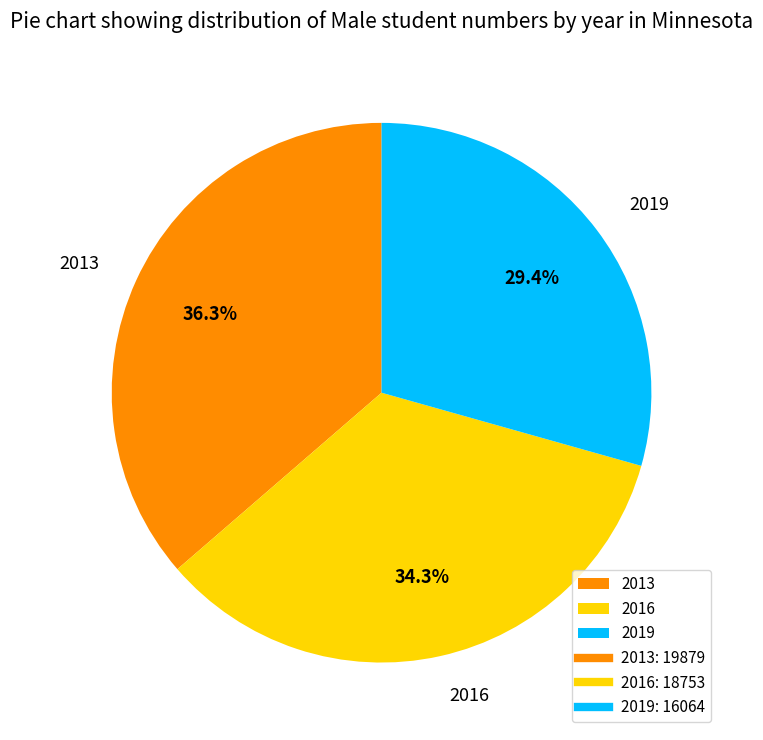

The 2016 slice represents 22% of the pie. True or false?

False